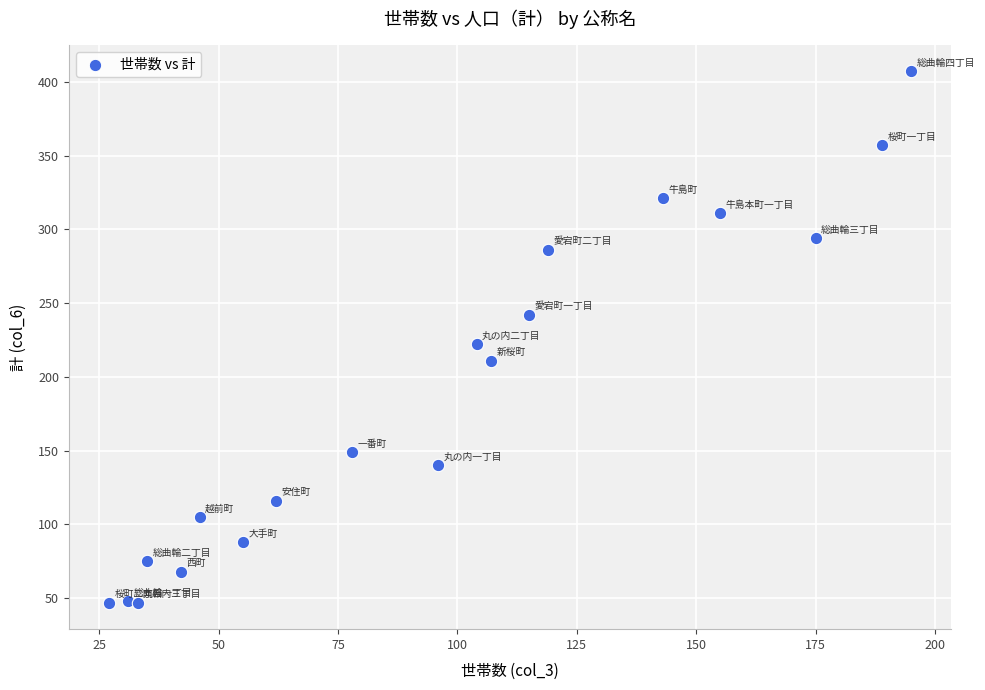

What Y value in the scatter plot is closest to 227?

222